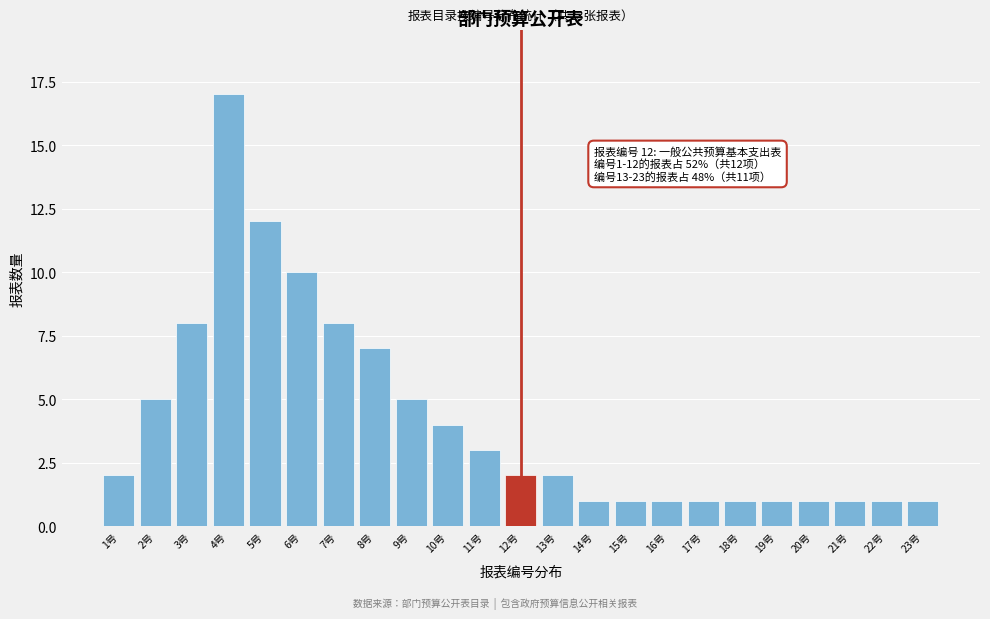

Reading left to right, extract all data points from this chart.

1号=2	2号=5	3号=8	4号=17	5号=12	6号=10	7号=8	8号=7	9号=5	10号=4	11号=3	12号=2	13号=2	14号=1	15号=1	16号=1	17号=1	18号=1	19号=1	20号=1	21号=1	22号=1	23号=1